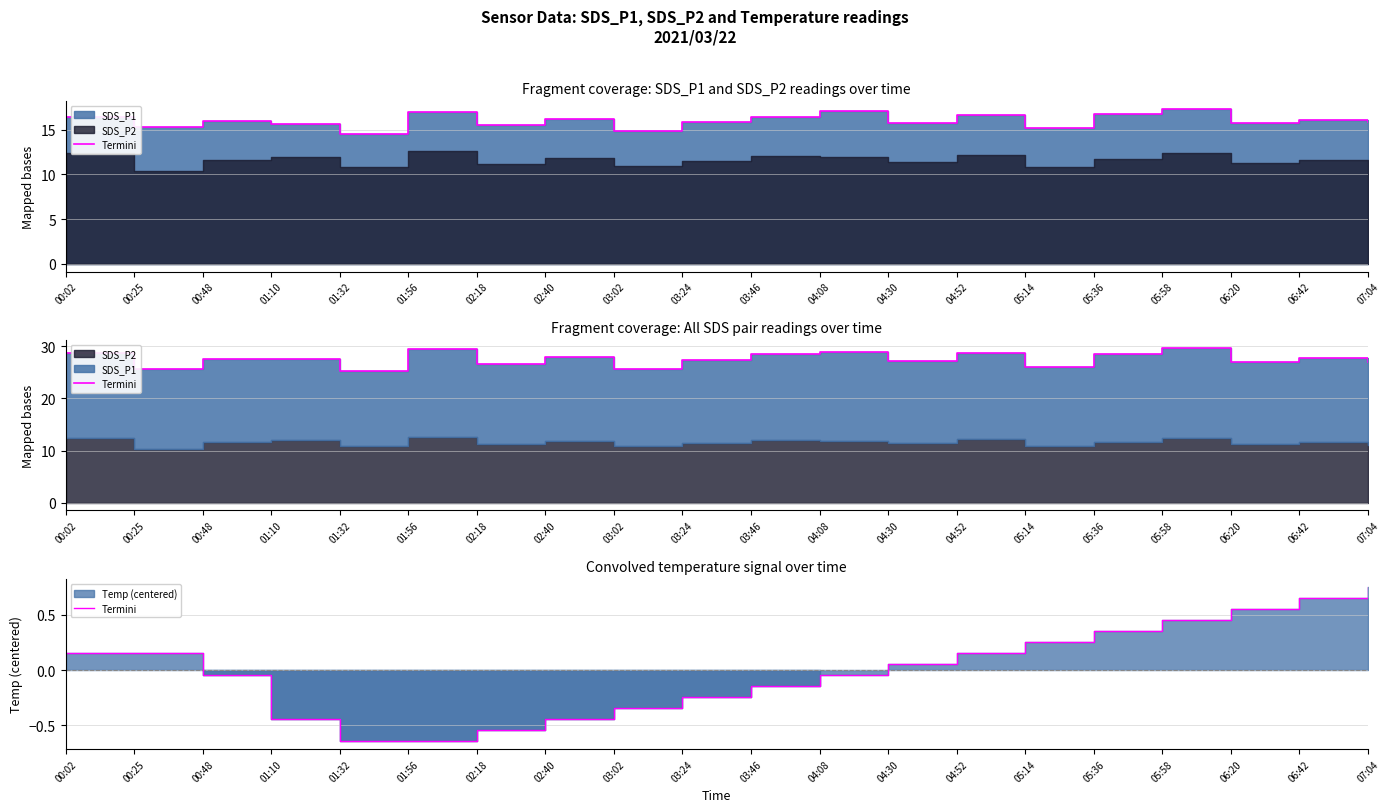

List the labels in order of value, smallest first.

01:32, 01:56, 02:18, 01:10, 02:40, 03:02, 03:24, 03:46, 00:48, 04:08, 04:30, 00:02, 00:25, 04:52, 05:14, 05:36, 05:58, 06:20, 06:42, 07:04